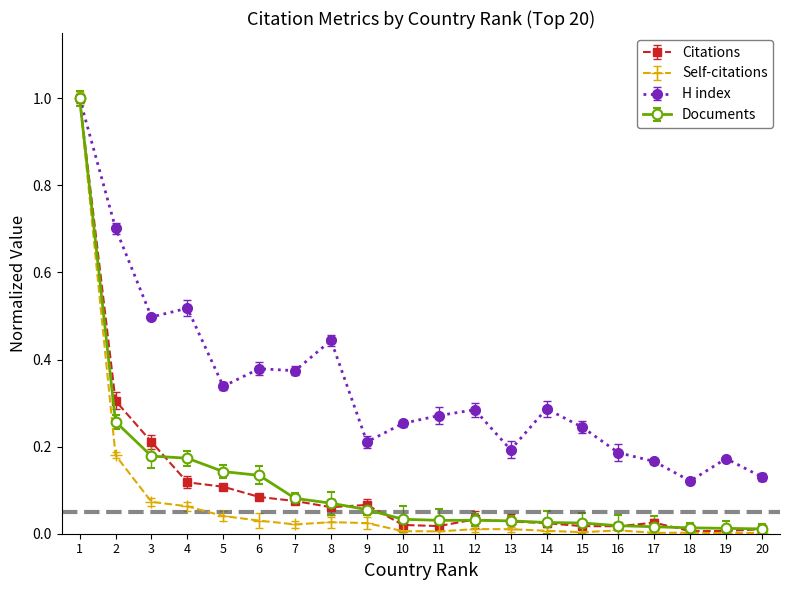

What is the maximum value for Self-citations?

1.0